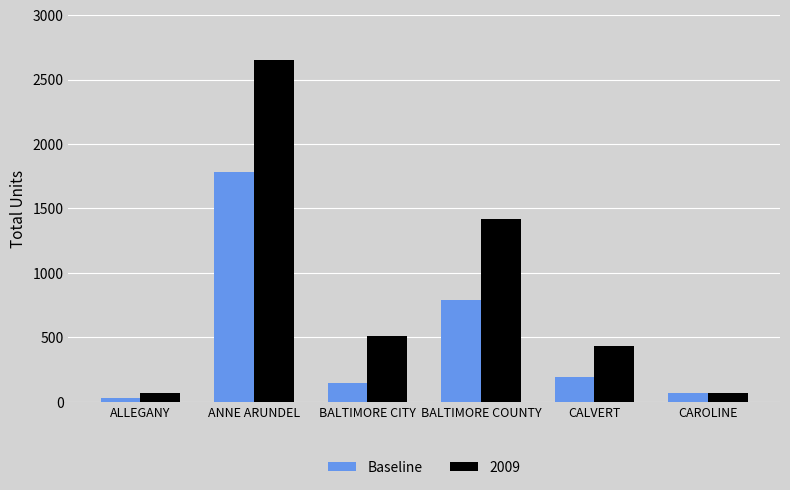

How many values in the 2009 series are below 510?

3